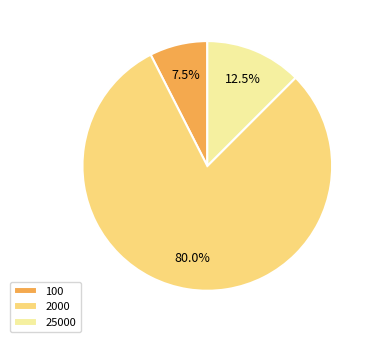

Approximately how many times larger is the value at 2000 compared to 25000?

6.4